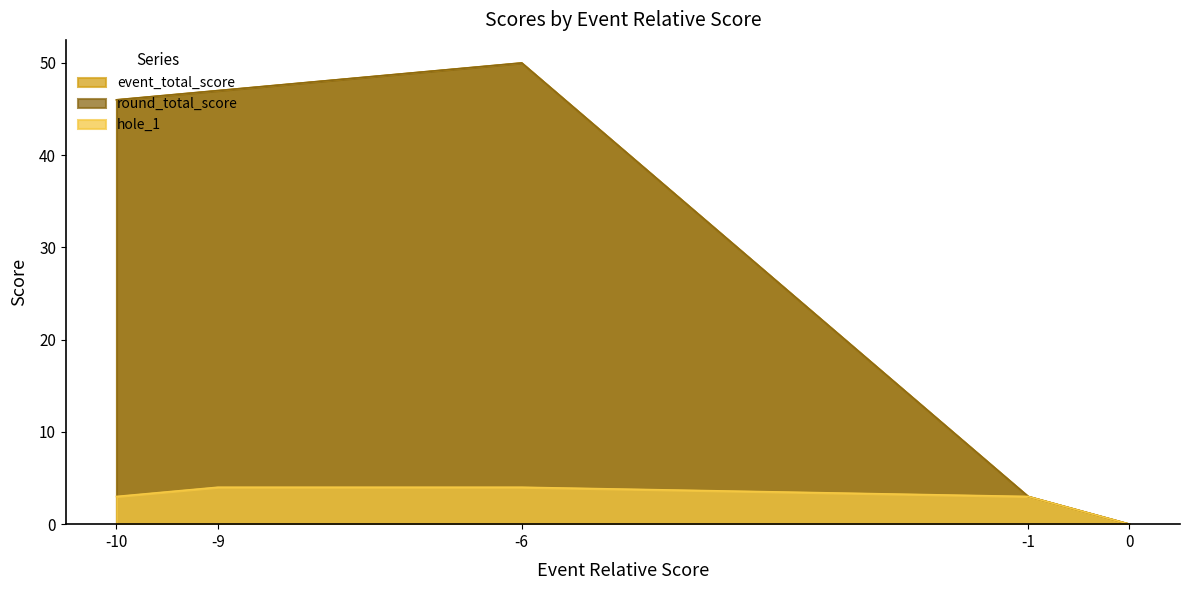

The event_total_score series shows 3 at -1. True or false?

True